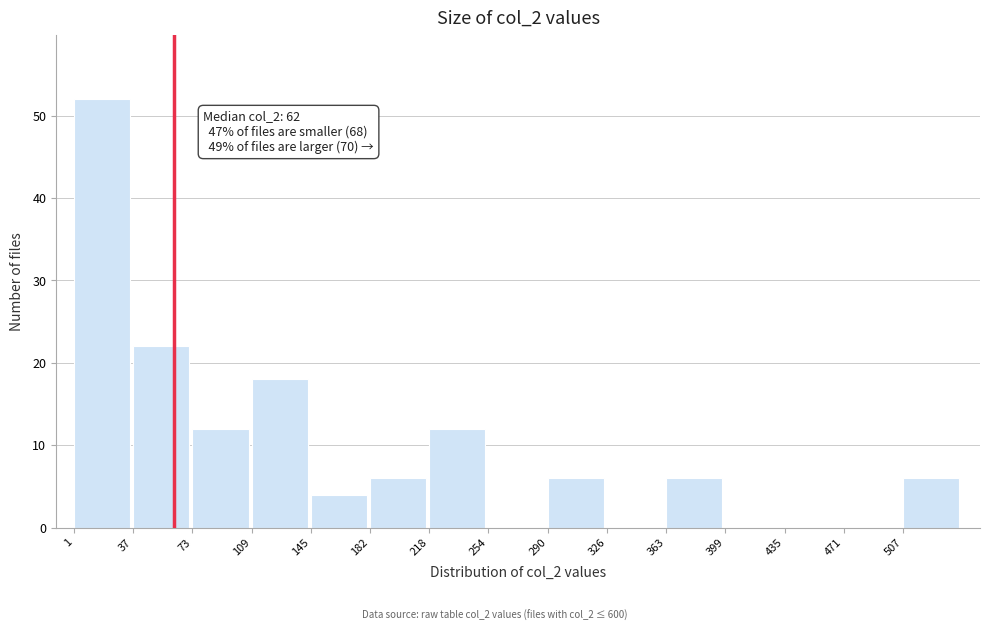

Over which range of the x-axis is the bar tallest?

0 to 35